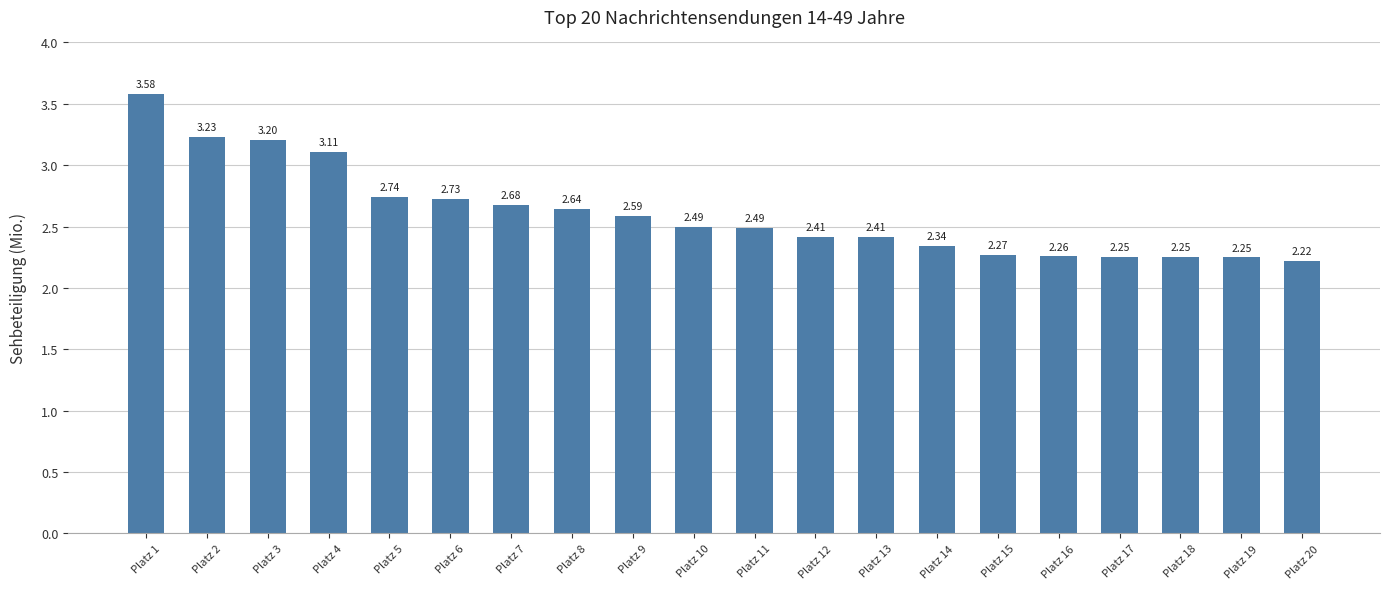

Where is the data nearest to the value 2?

Platz 20